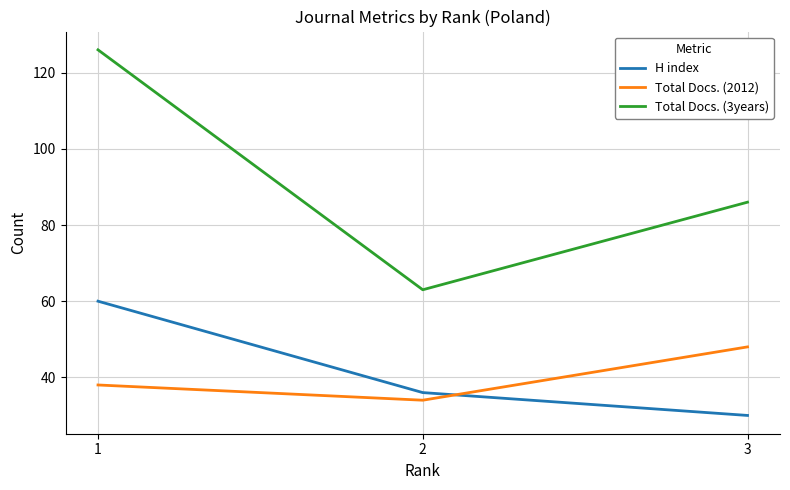

At which category is the sum across all series the highest?

1